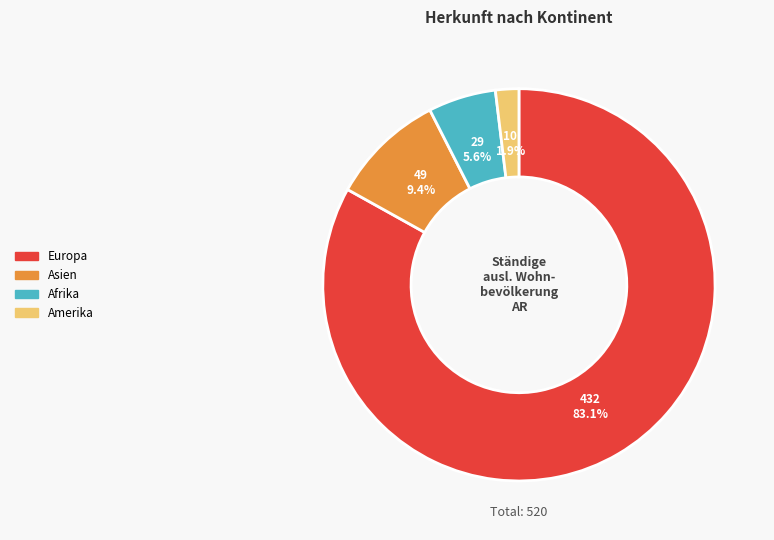

How many segments does this pie chart have?

4